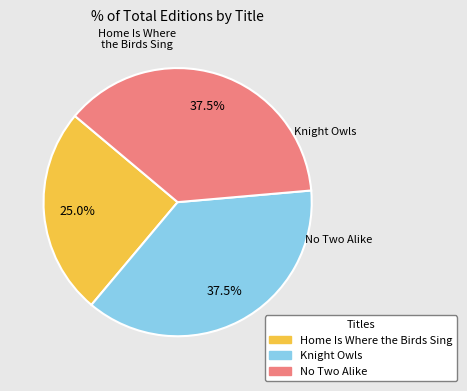

Between Home Is Where the Birds Sing and Knight Owls, which is larger?

Knight Owls